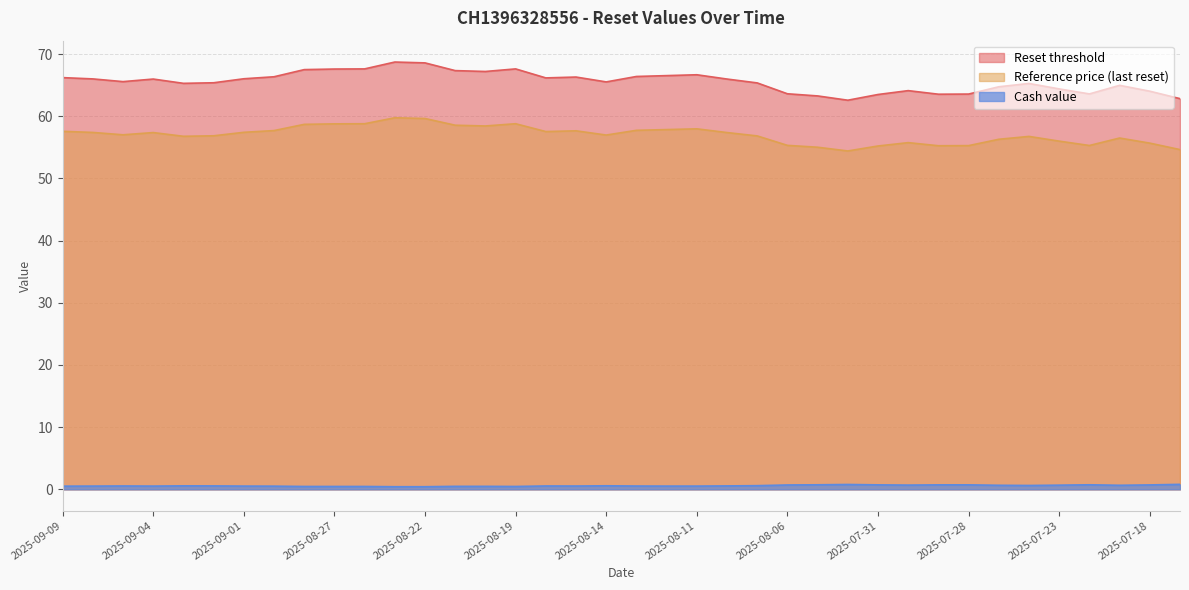

Reading right to left, transcribe all the data shown in this chart.

Reset threshold: 62.8	64.0	65.0	63.6	64.4	65.3	64.7	63.6	63.5	64.1	63.5	62.6	63.3	63.6	65.4	66.0	66.7	66.5	66.4	65.5	66.3	66.2	67.6	67.2	67.3	68.6	68.7	67.6	67.6	67.5	66.4	66.0	65.4	65.3	66.0	65.6	66.0	66.2
Reference price (last reset): 54.6	55.7	56.5	55.3	56.0	56.8	56.3	55.3	55.3	55.8	55.2	54.4	55.0	55.3	56.8	57.4	58.0	57.9	57.7	57.0	57.7	57.5	58.8	58.4	58.6	59.6	59.8	58.8	58.8	58.7	57.7	57.4	56.9	56.8	57.4	57.0	57.4	57.6
Cash value: 0.8	0.7	0.7	0.7	0.7	0.6	0.7	0.7	0.7	0.7	0.7	0.8	0.7	0.7	0.6	0.6	0.5	0.5	0.5	0.6	0.5	0.5	0.5	0.5	0.5	0.4	0.4	0.5	0.5	0.5	0.5	0.5	0.6	0.6	0.5	0.5	0.5	0.5